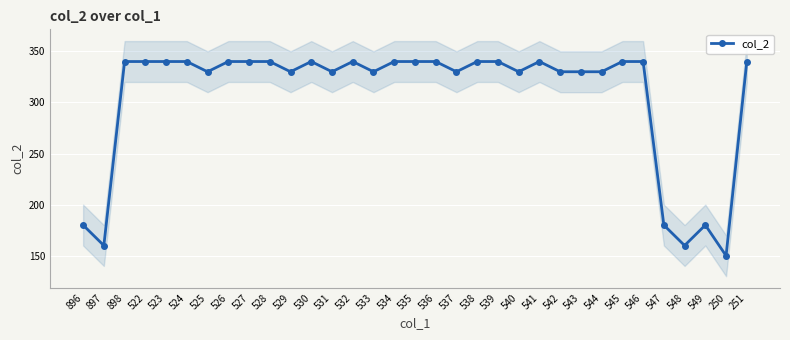

List the labels in order of value, smallest first.

250, 897, 548, 896, 547, 549, 525, 529, 531, 533, 537, 540, 542, 543, 544, 898, 522, 523, 524, 526, 527, 528, 530, 532, 534, 535, 536, 538, 539, 541, 545, 546, 251